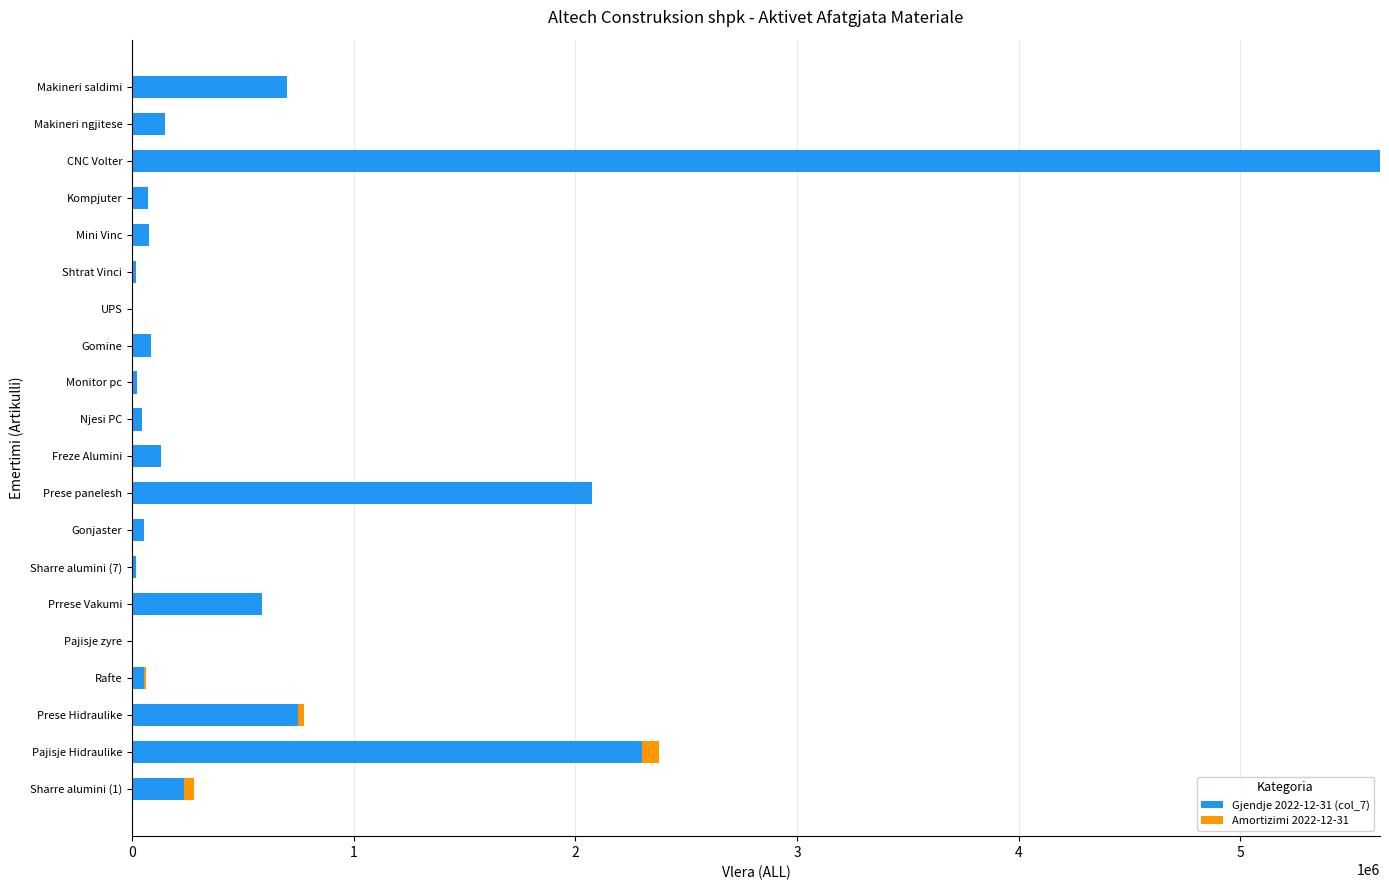

At which category is the sum across all series the highest?

CNC Volter